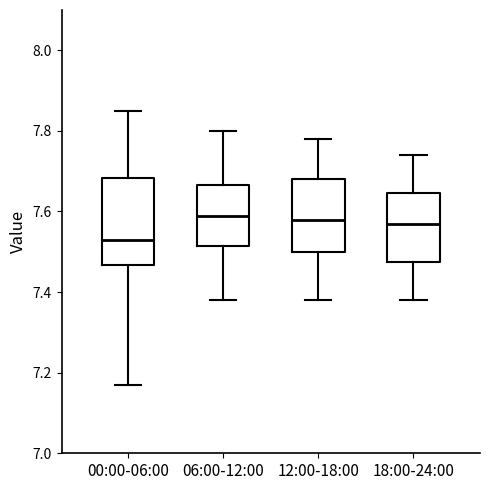

Which box's median line is the lowest?

00:00-06:00